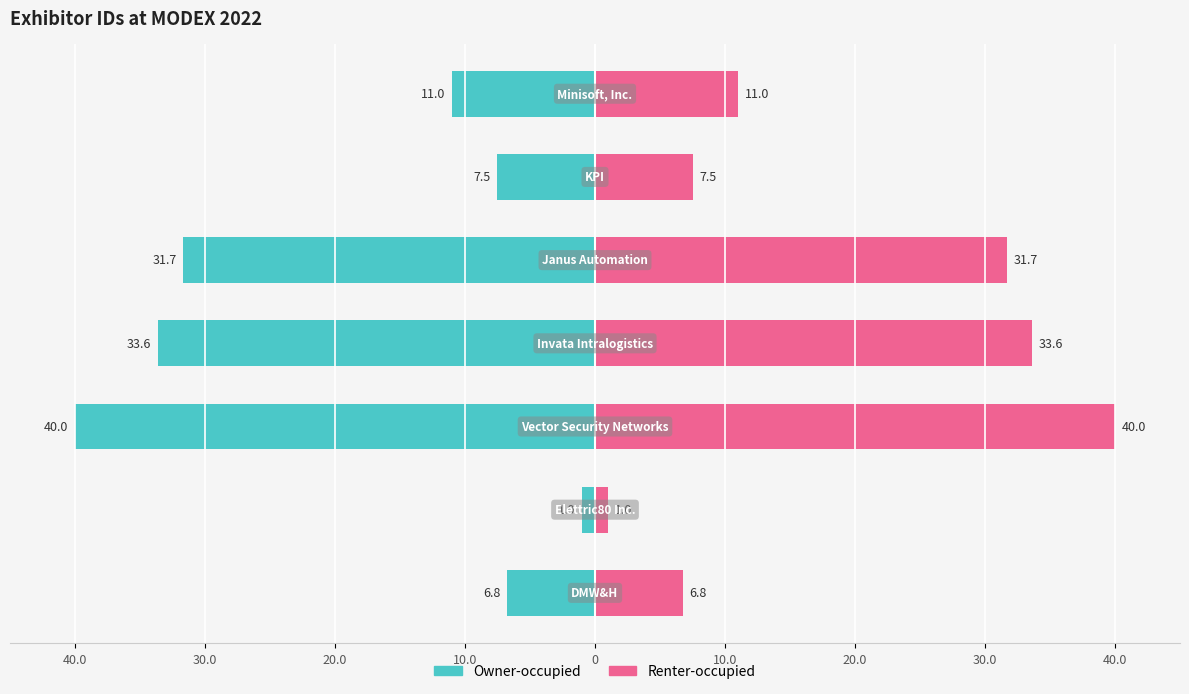

List the series in order of their peak value, lowest first.

Owner-occupied, Renter-occupied